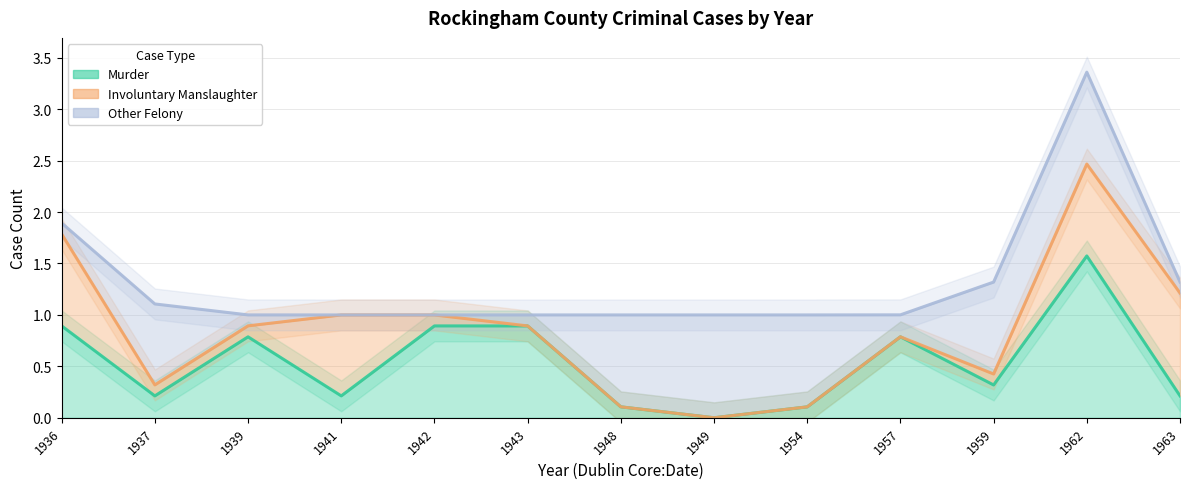

The value of Murder at 1939 is 1.2. True or false?

False